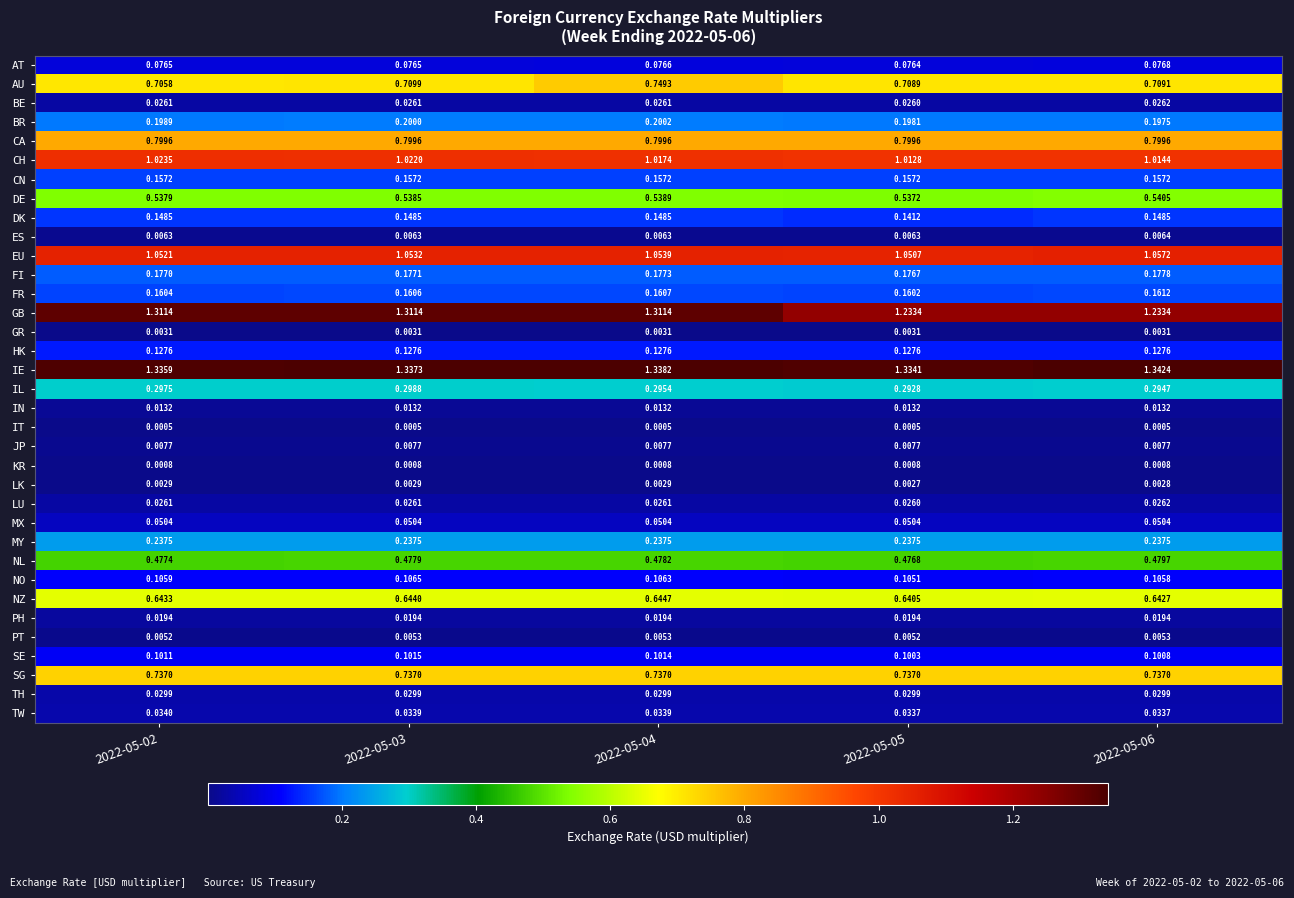

Which series has the widest spread of values?

GB